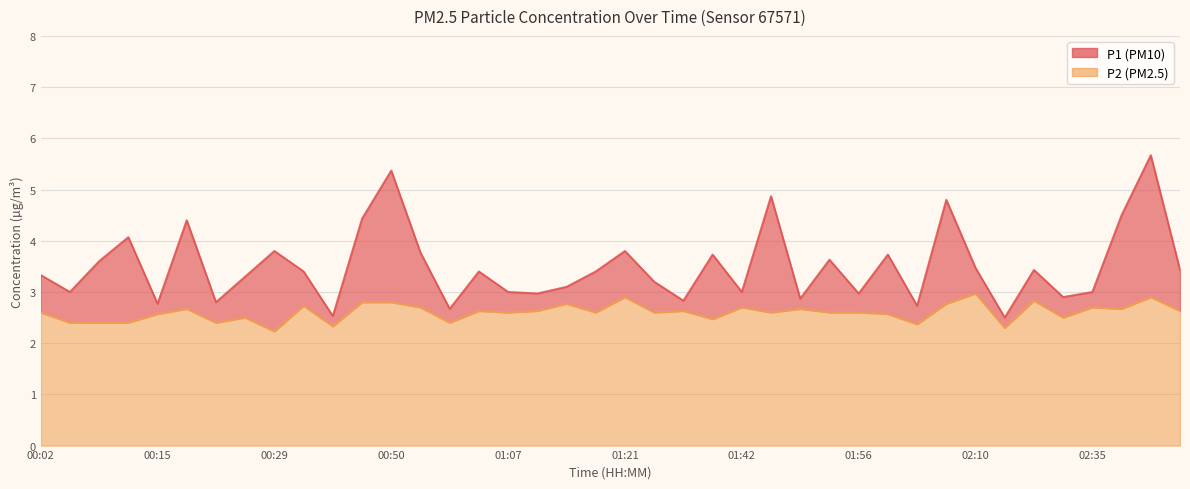

True or false: P1 and P2 intersect in this chart.

False